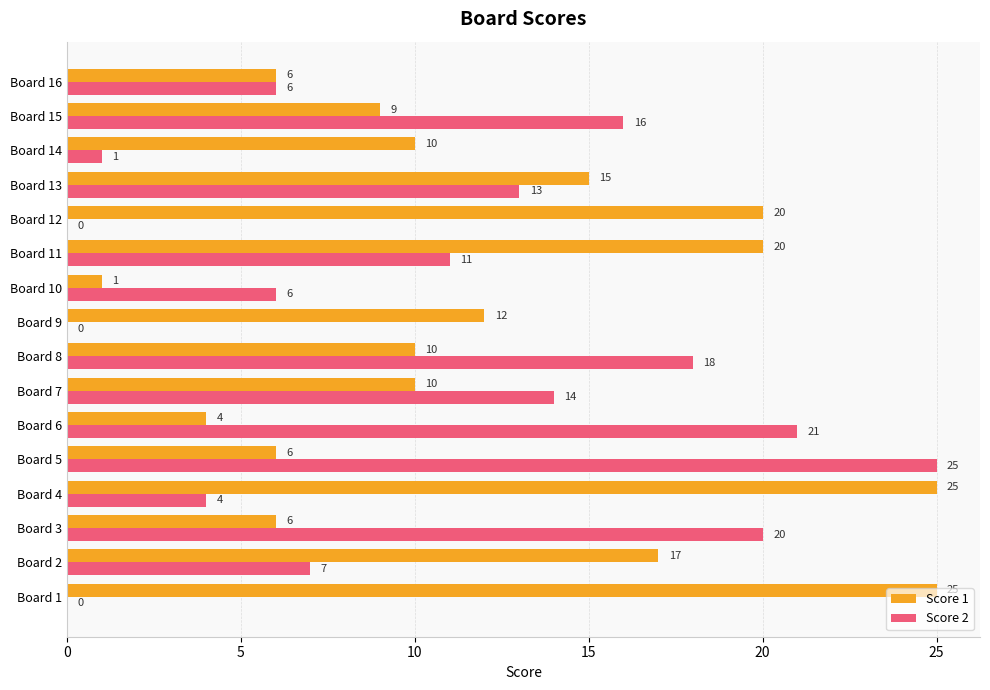

The value of Score 2 at Board 9 is 9. True or false?

False